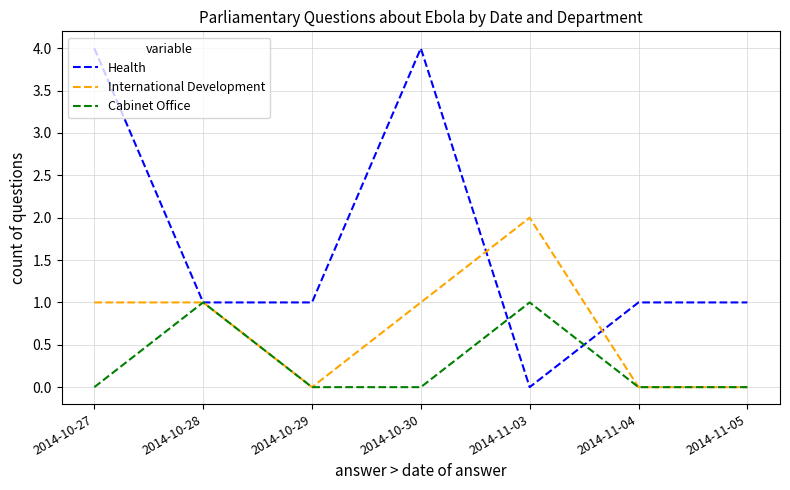

What is the greatest value displayed?

4